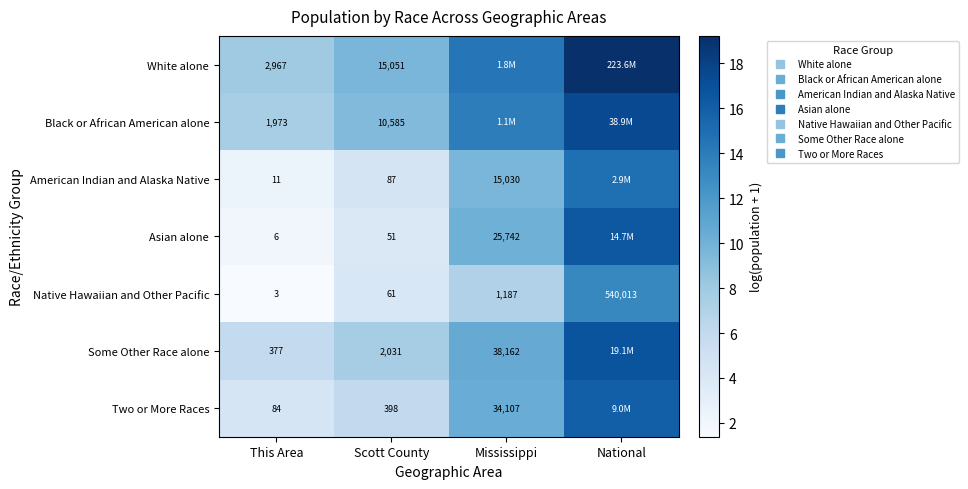

What is the maximum value for White alone?

19.2